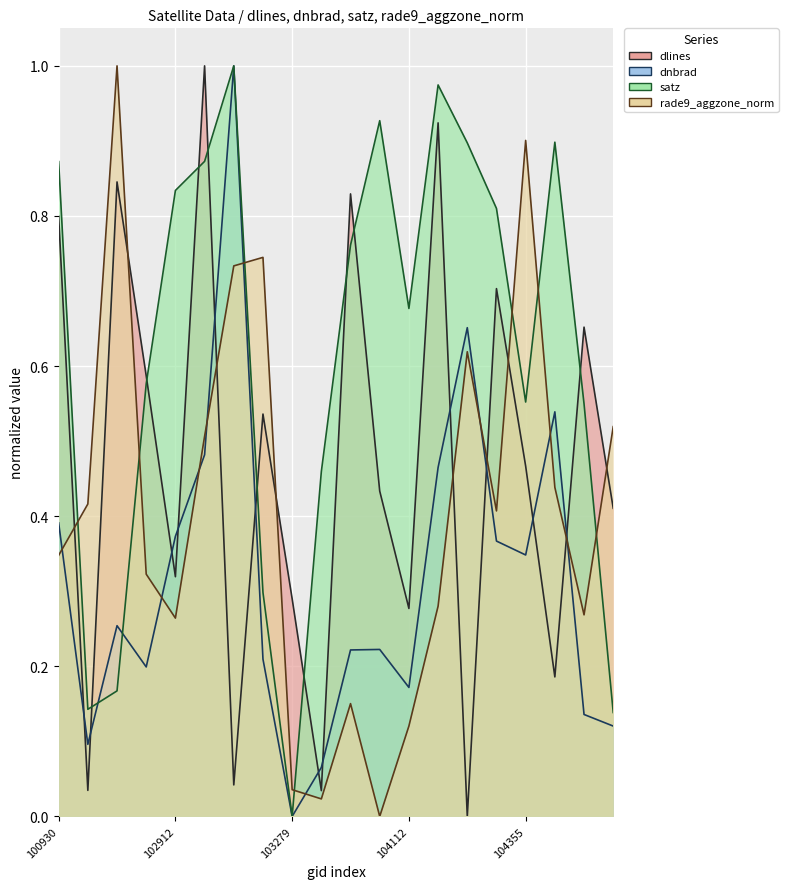

What is the difference between the rade9_aggzone_norm values at 102551 and 103160?

0.3